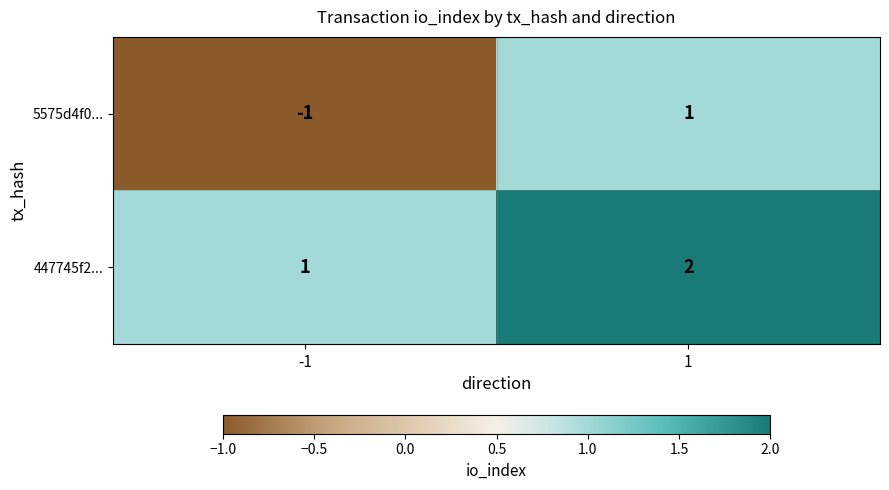

What is the total value across all series at 1?

3